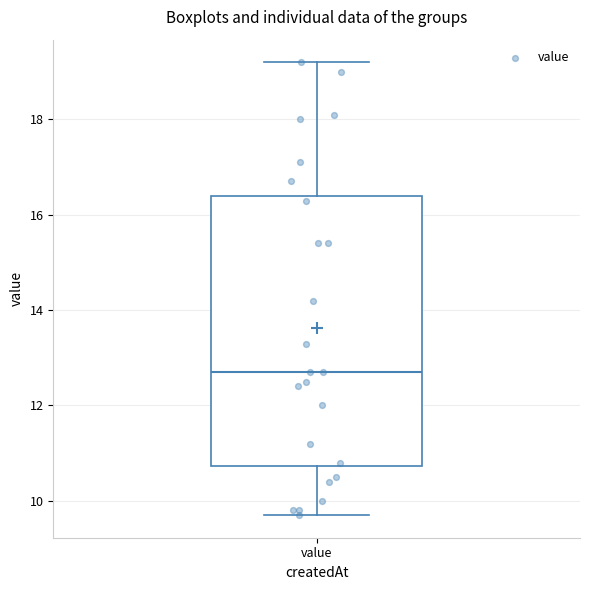

Transcribe this box plot: give where the median line is, the range the box spans, and where the two whiskers end, as read against the y-axis. The values are not printed on the chart, so give them approximately, as read against the axis.

median 12.8, box 10.8 to 16.4, whiskers 9.8 to 19.2